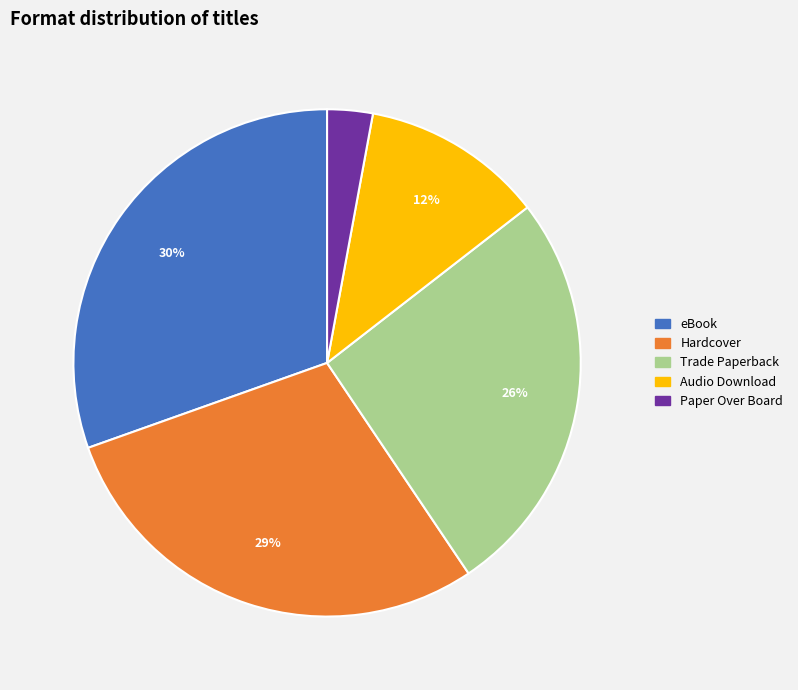

Rank the categories by value from lowest to highest.

Paper Over Board, Audio Download, Trade Paperback, Hardcover, eBook